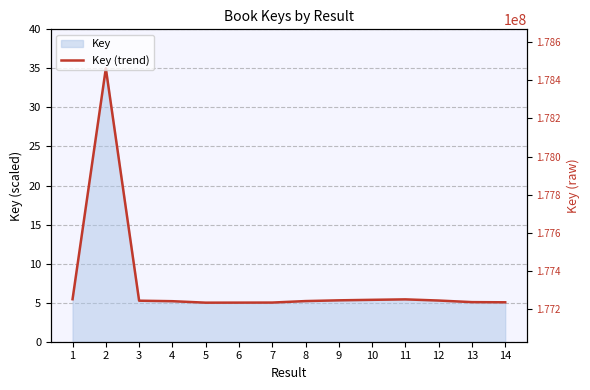

The value at 2 is 35.0. True or false?

True